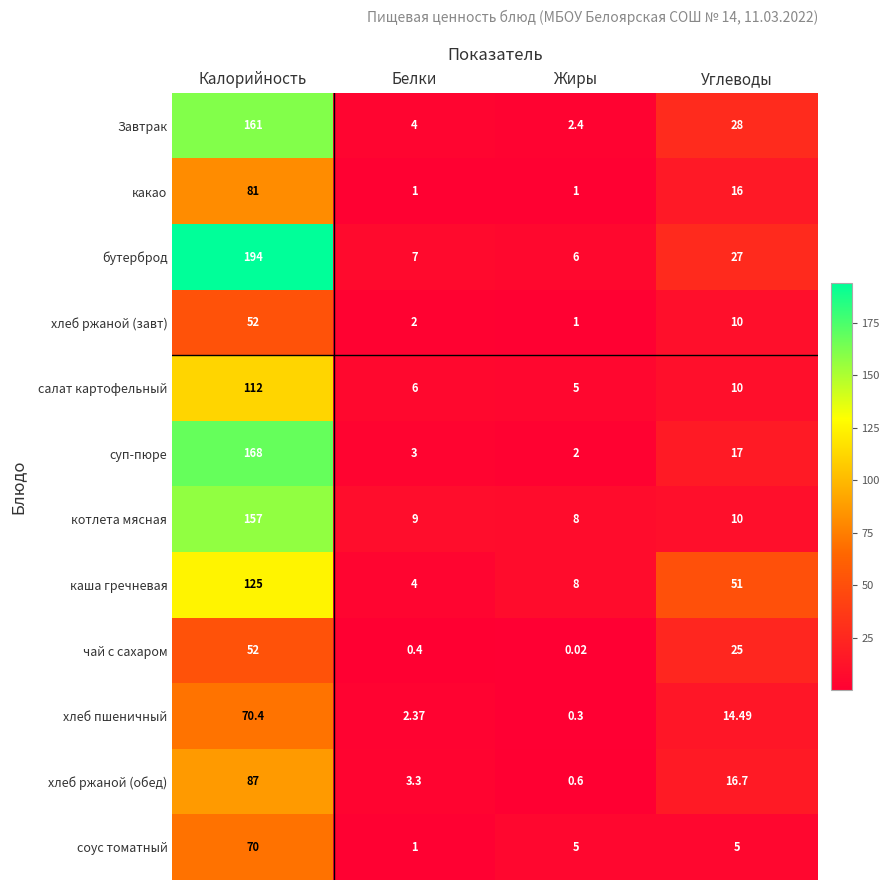

Which series has the widest spread of values?

бутерброд